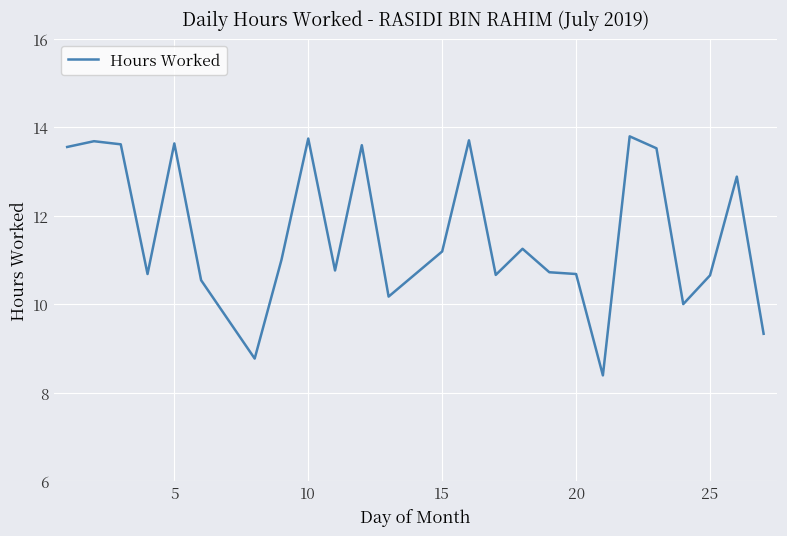

What is the average value?

11.6